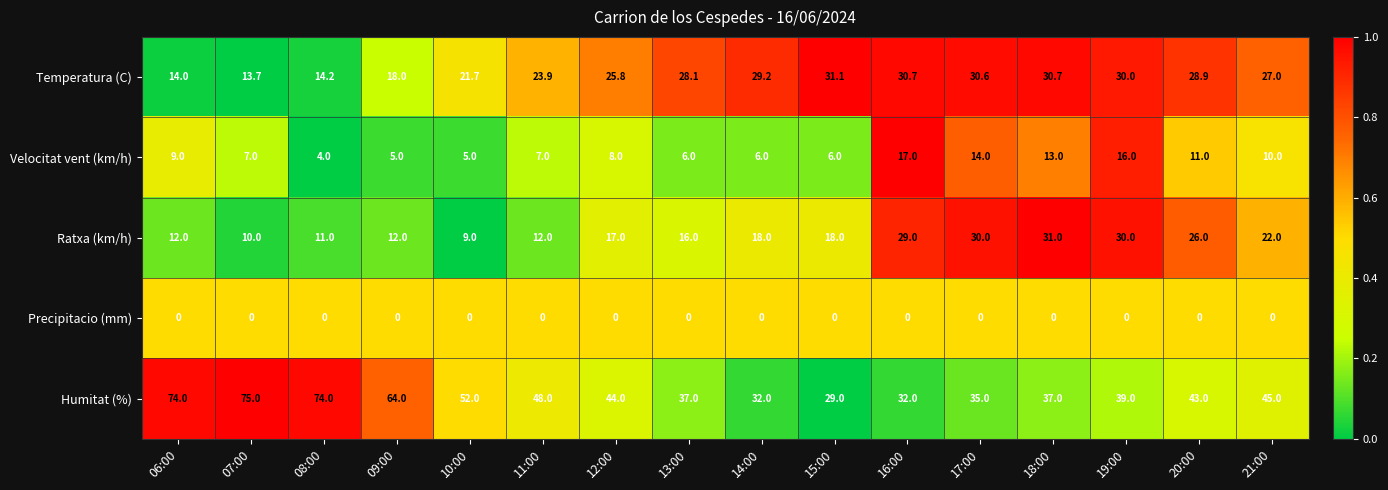

What is the maximum value shown in the chart?

75.0